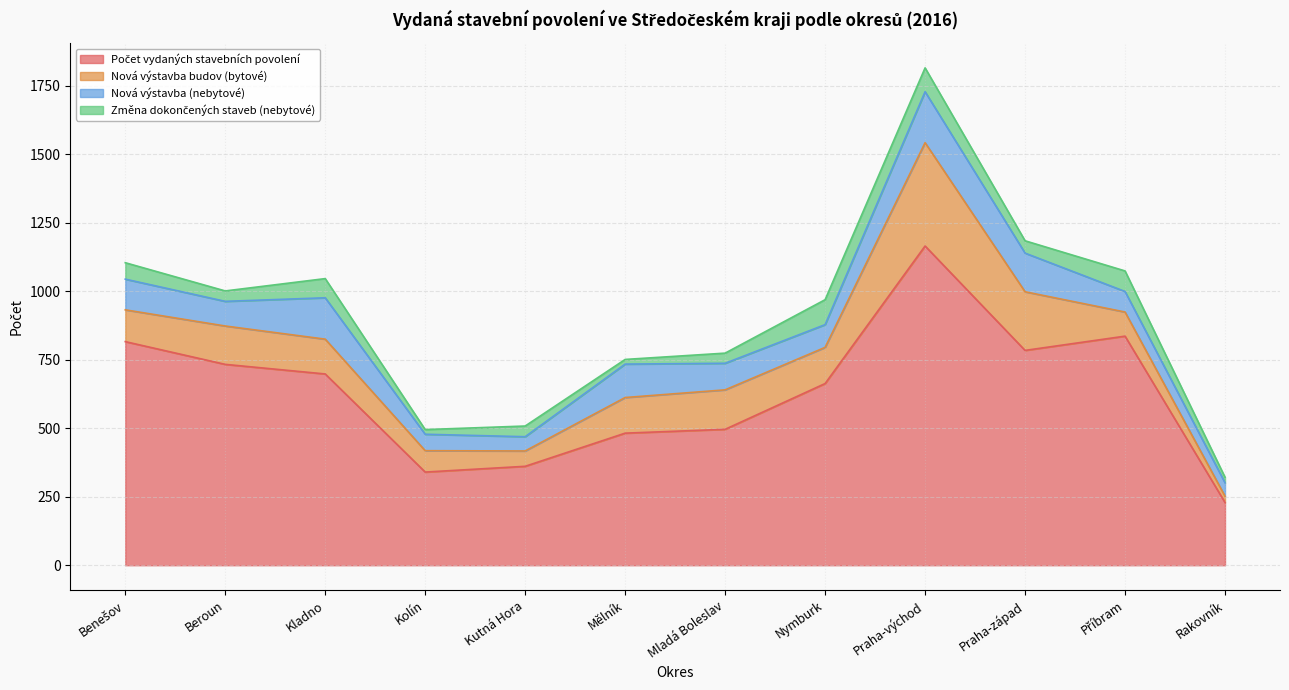

Rank the series at Mělník from highest to lowest value.

Počet vydaných stavebních povolení, Nová výstavba budov (bytové), Nová výstavba (nebytové), Změna dokončených staveb (nebytové)